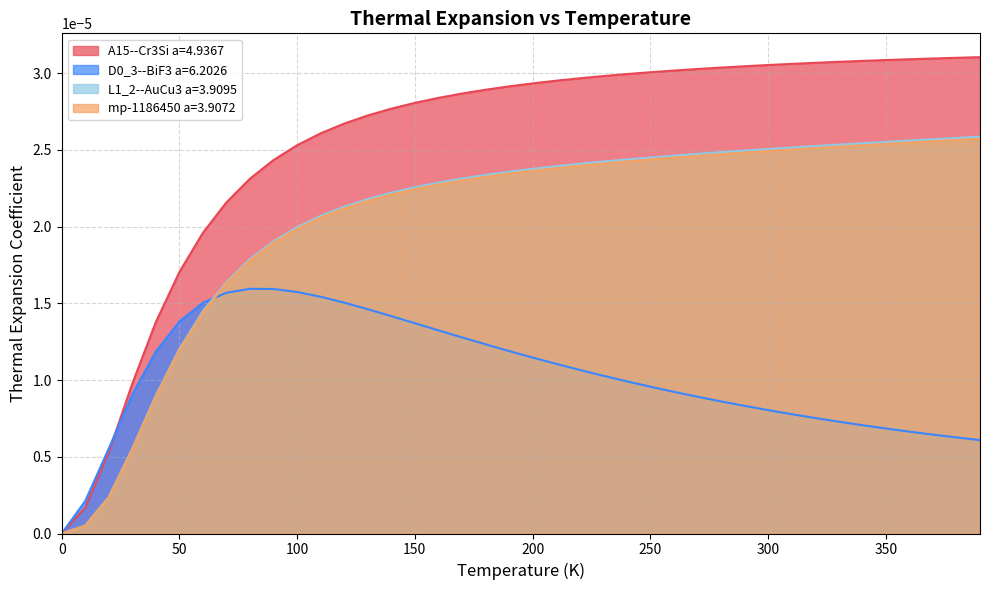

How many data points does each series have?

40